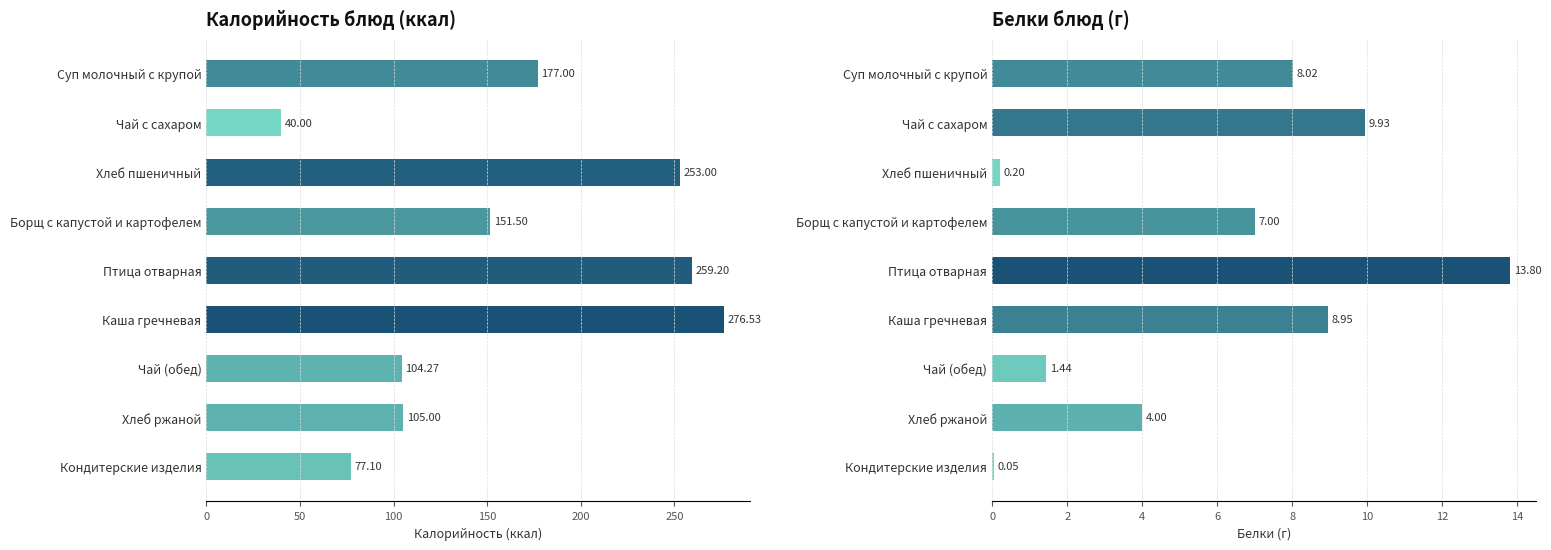

Does the chart contain any negative values?

No